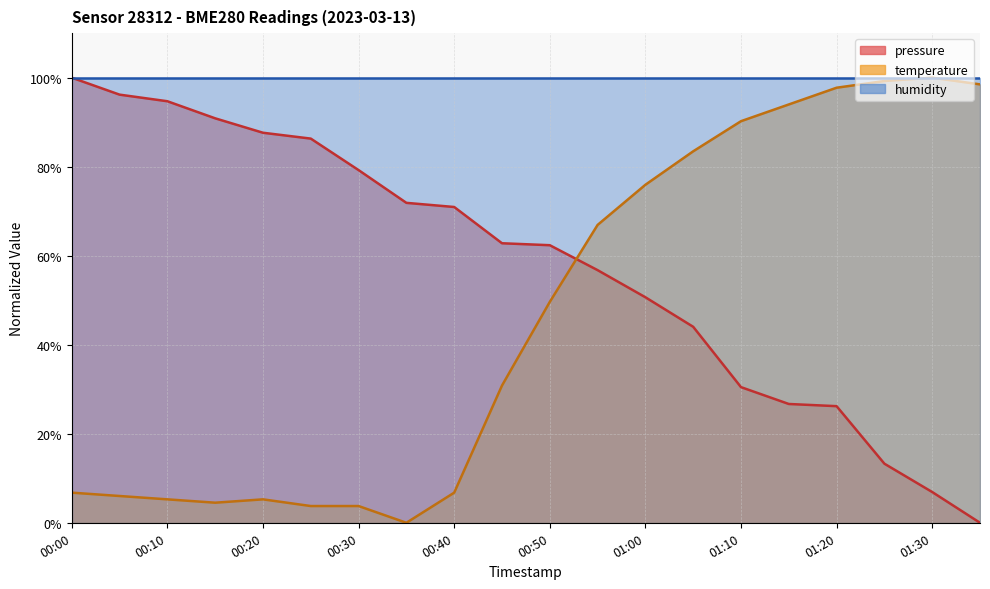

Reading right to left, transcribe all the data shown in this chart.

pressure: 01:35=0.0	01:30=6.9	01:25=13.3	01:20=26.2	01:15=26.7	01:10=30.5	01:05=44.0	01:00=50.7	00:55=56.8	00:50=62.4	00:45=62.8	00:40=70.9	00:35=71.9	00:30=79.2	00:25=86.3	00:20=87.6	00:15=90.9	00:10=94.7	00:05=96.2	00:00=100.0
temperature: 01:35=98.5	01:30=100.0	01:25=99.2	01:20=97.7	01:15=94.0	01:10=90.2	01:05=83.5	01:00=75.9	00:55=66.9	00:50=49.6	00:45=30.8	00:40=6.8	00:35=0.0	00:30=3.8	00:25=3.8	00:20=5.3	00:15=4.5	00:10=5.3	00:05=6.0	00:00=6.8